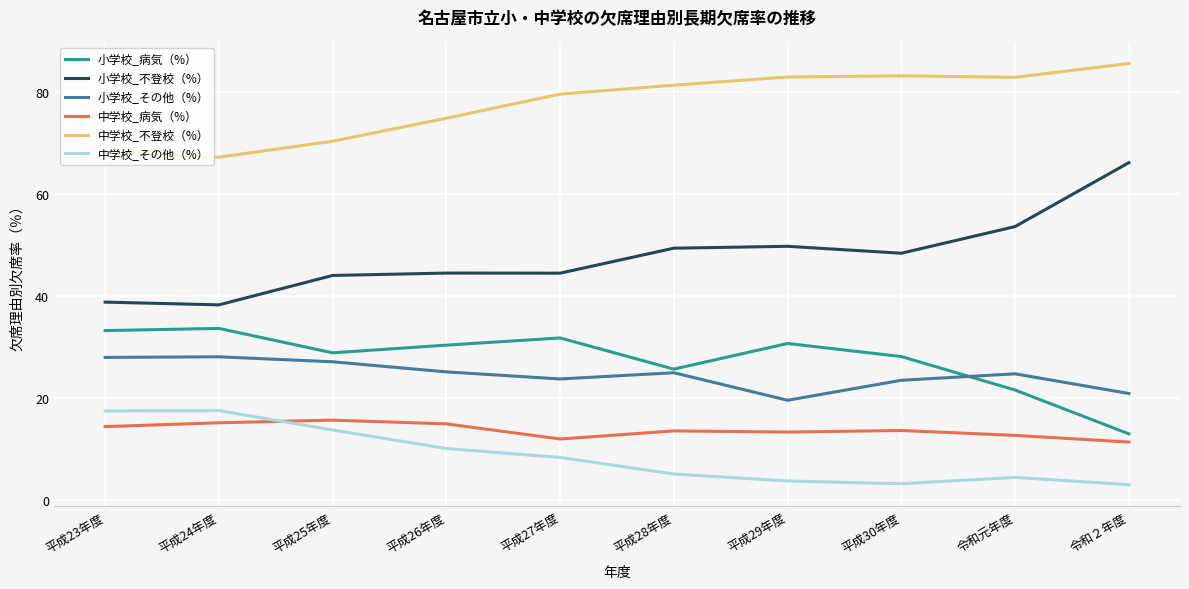

What is the greatest value displayed?

85.6